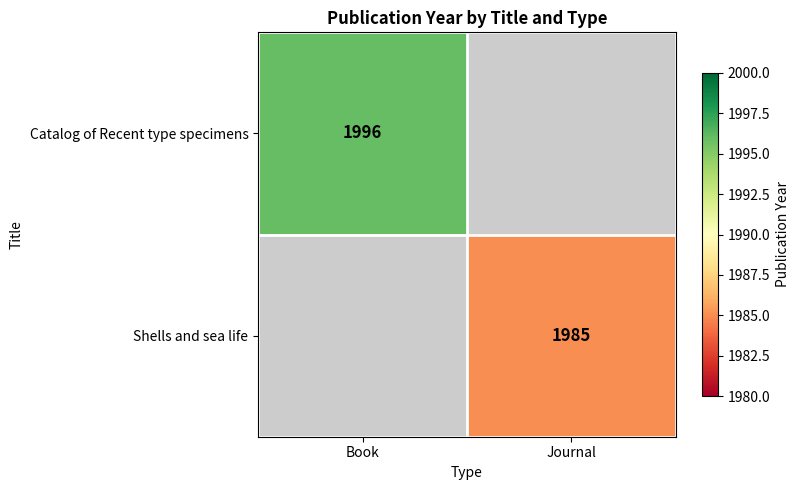

The Catalog of Recent type specimens series shows 1996 at Book. True or false?

True